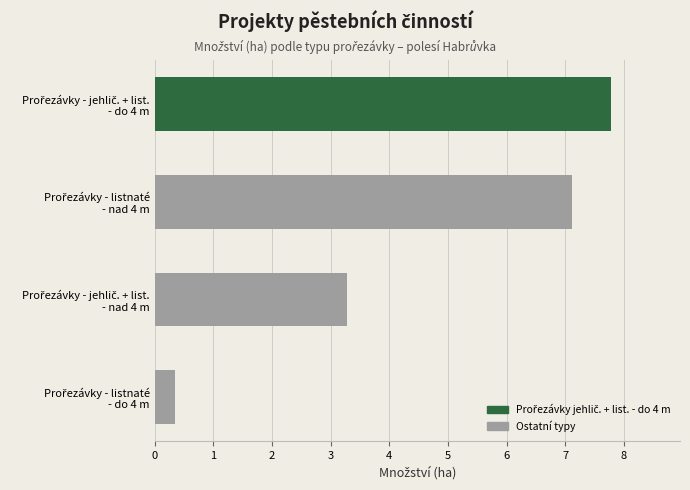

What is the greatest value displayed?

7.8